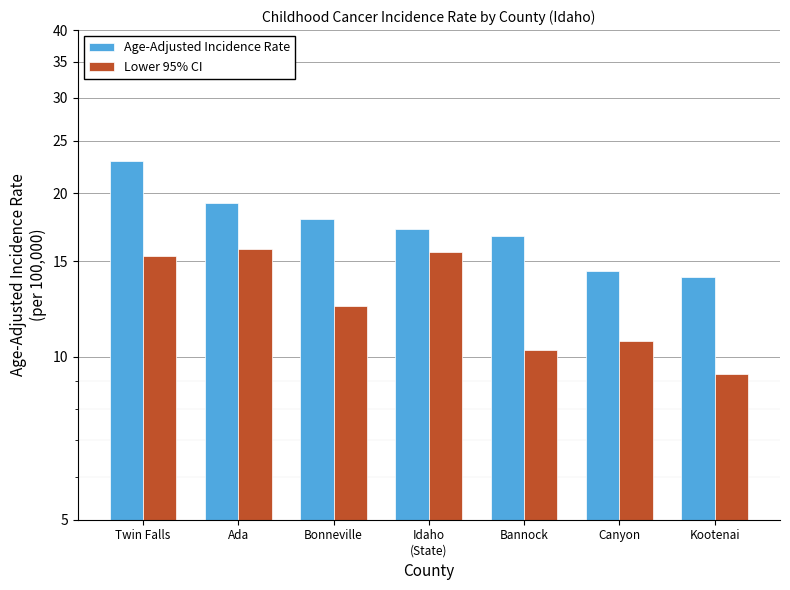

What are all the series names shown in the legend?

Age-Adjusted Incidence Rate, Lower 95% CI